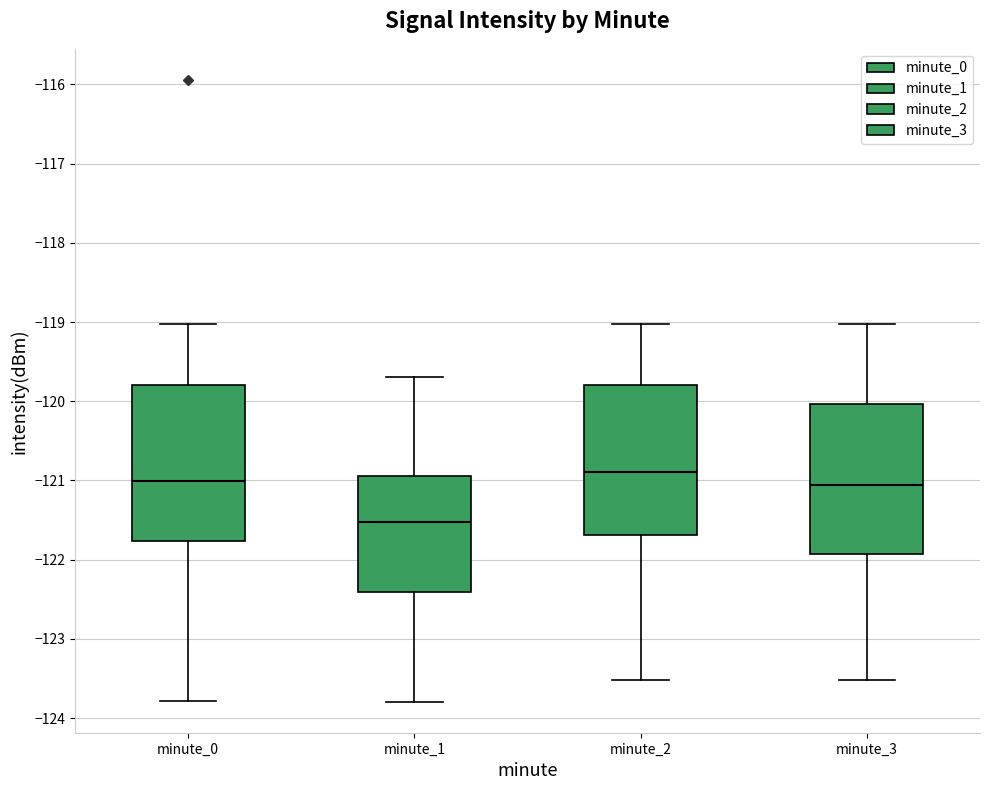

Reading left to right, transcribe this box plot: for each box, give where its median line is, the range the box spans, and where its two whiskers end, as read against the y-axis. The values are not printed on the chart, so give them approximately, as read against the axis.

minute_0: median -121.0, box -121.8 to -119.8, whiskers -123.8 to -119.0
minute_1: median -121.5, box -122.4 to -120.9, whiskers -123.8 to -119.7
minute_2: median -120.9, box -121.7 to -119.8, whiskers -123.5 to -119.0
minute_3: median -121.1, box -121.9 to -120.0, whiskers -123.5 to -119.0